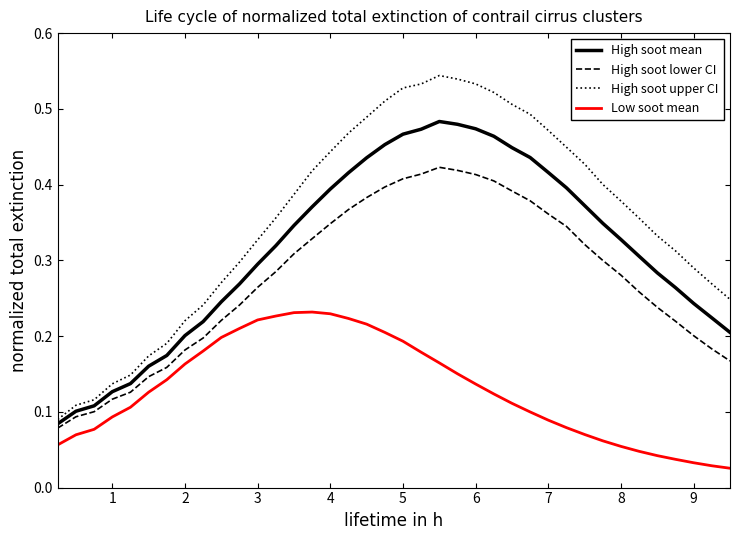

List the series in order of their peak value, highest first.

High soot upper CI, High soot mean, High soot lower CI, Low soot mean